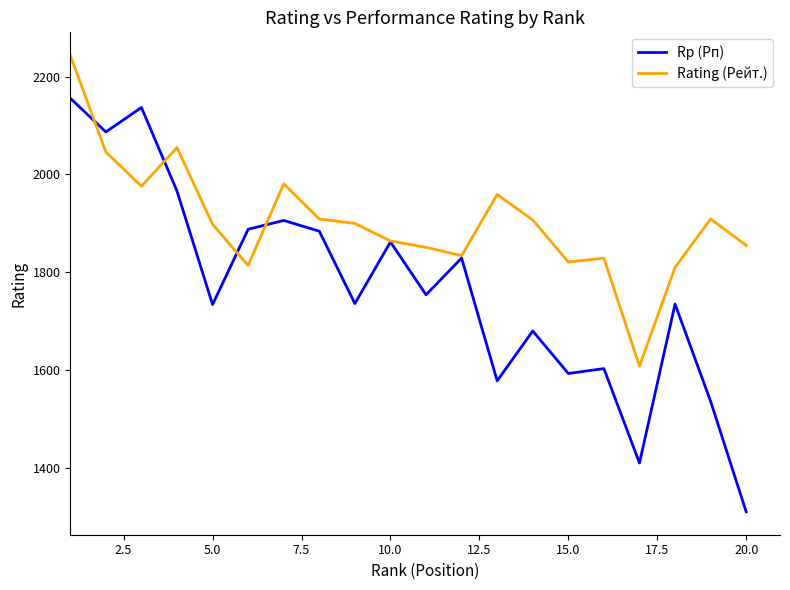

What is the greatest value displayed?

2244